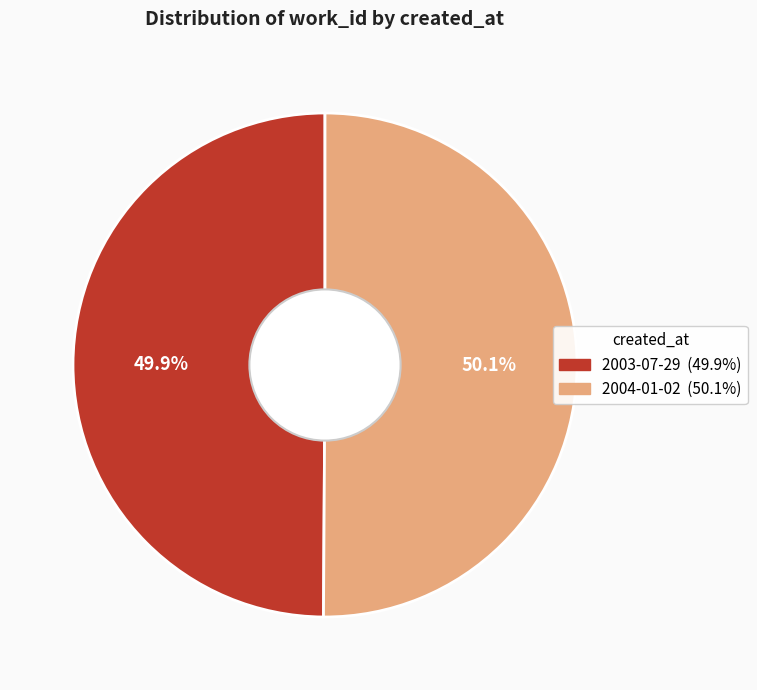

To the nearest percent, what is the combined percentage of 2003-07-29 and 2004-01-02?

100%